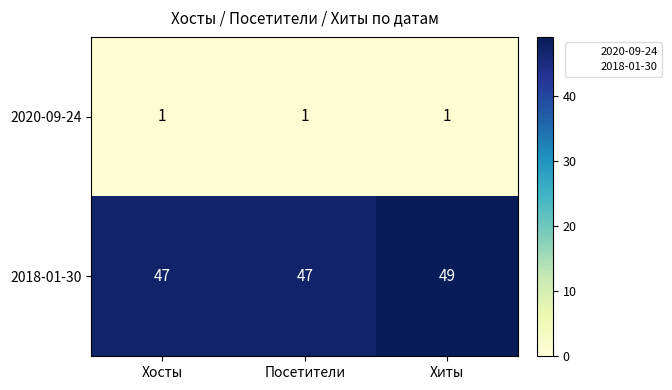

How many 2018-01-30 values are between 47 and 49?

3